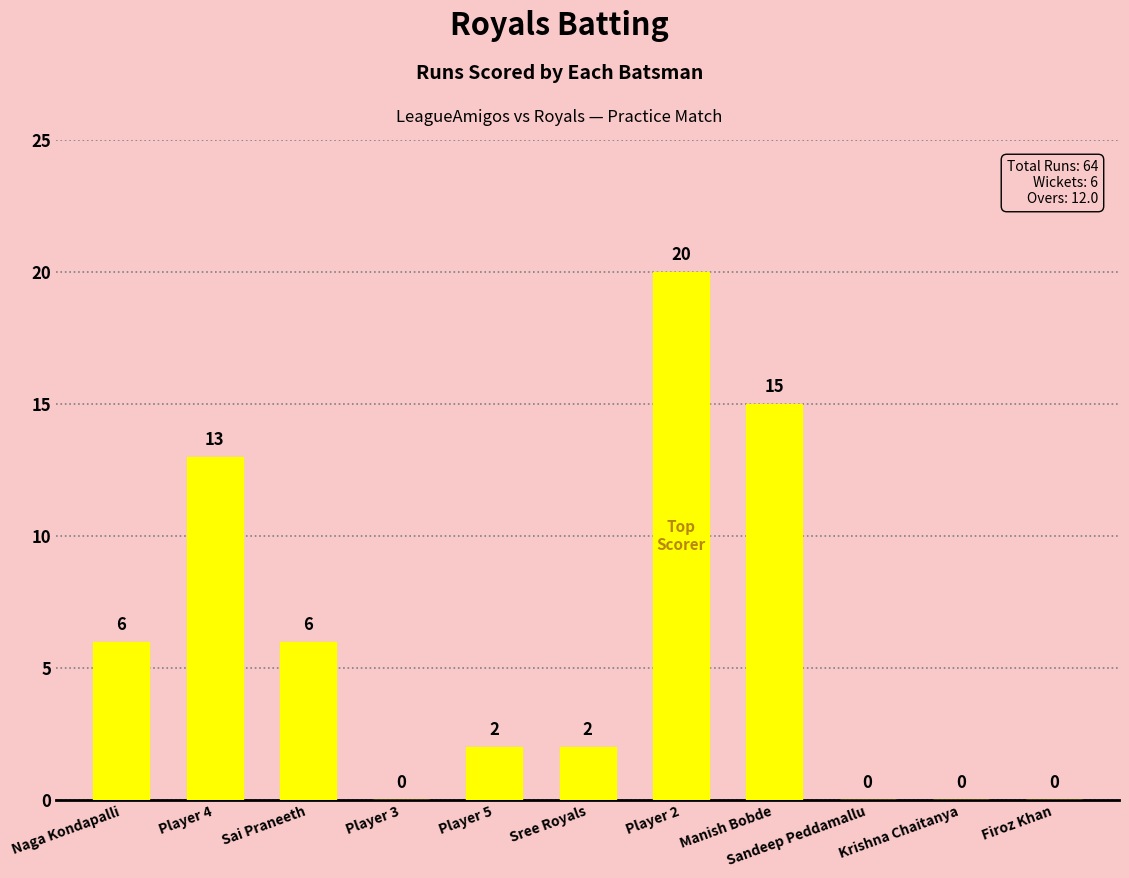

Is it true that the value at Manish Bobde is 15?

True